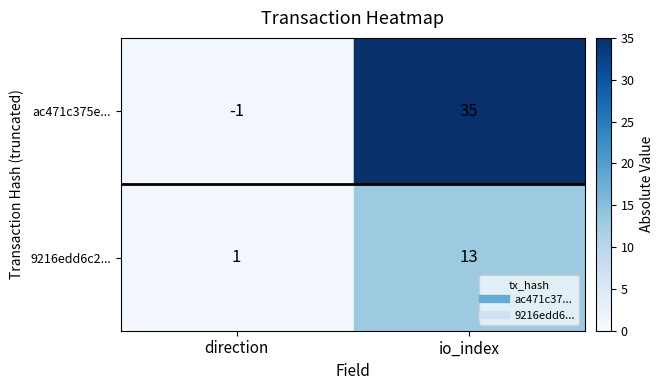

The value of ac471c375e... at io_index is 35. True or false?

True